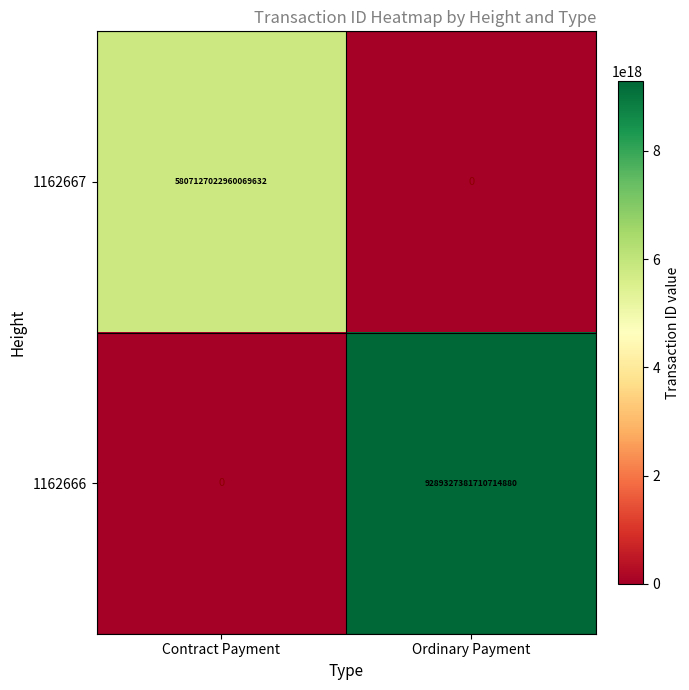

Which series has the widest spread of values?

1162666